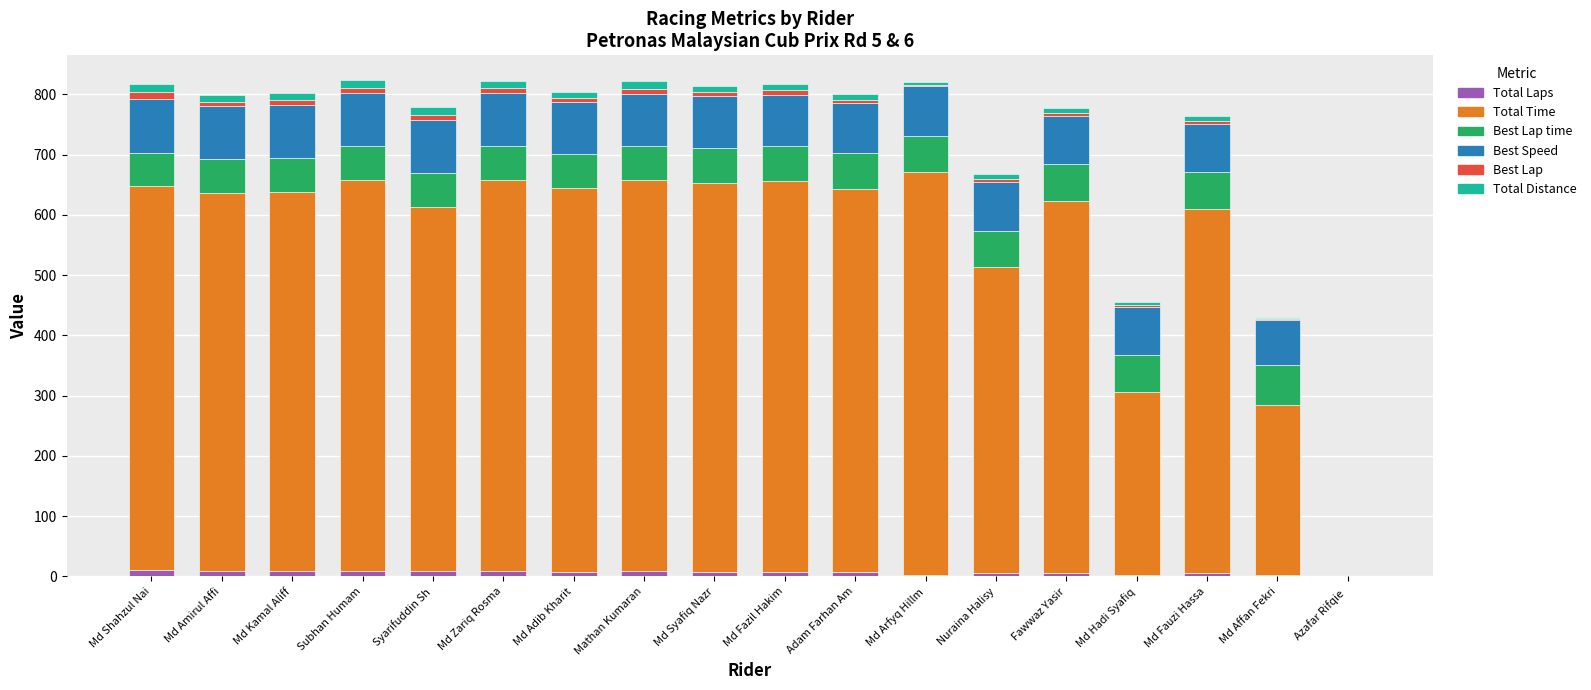

What value does the Total Time series have at Subhan Humam?

649.4